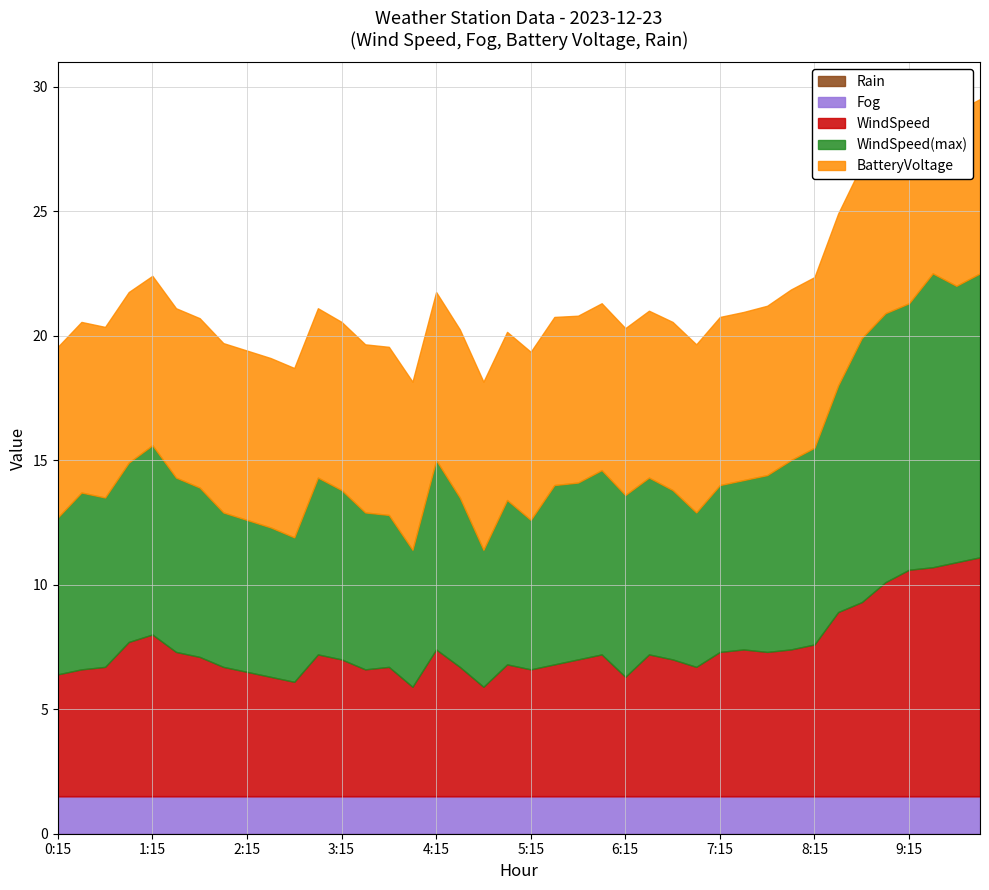

Is it true that BatteryVoltage equals 6.8 at 3:45?

True